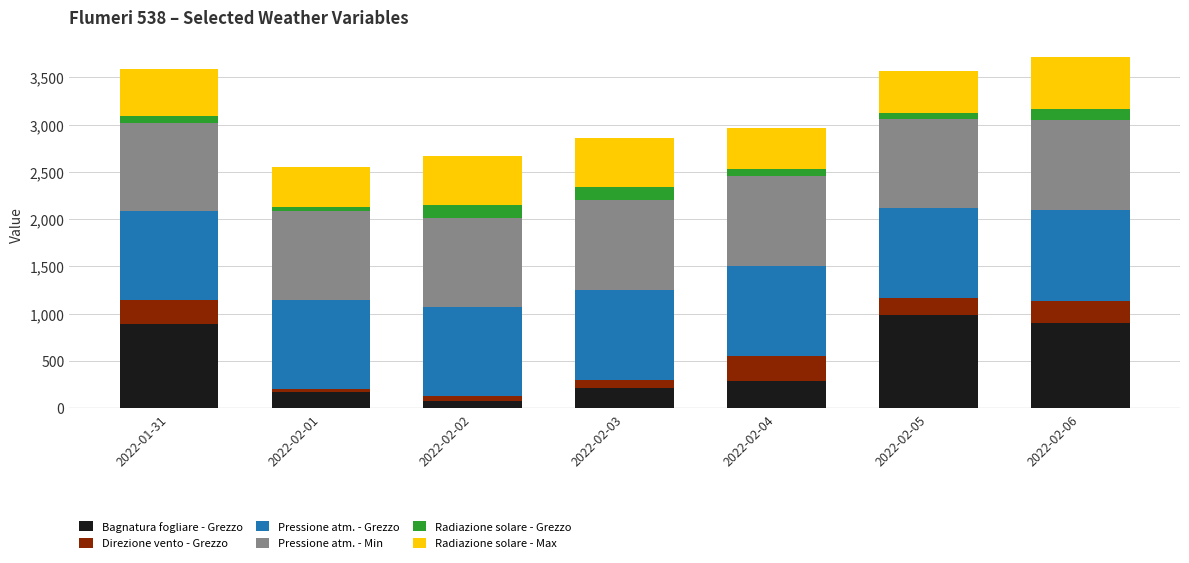

The value of Bagnatura fogliare - Grezzo at 2022-02-06 is 904.2. True or false?

True